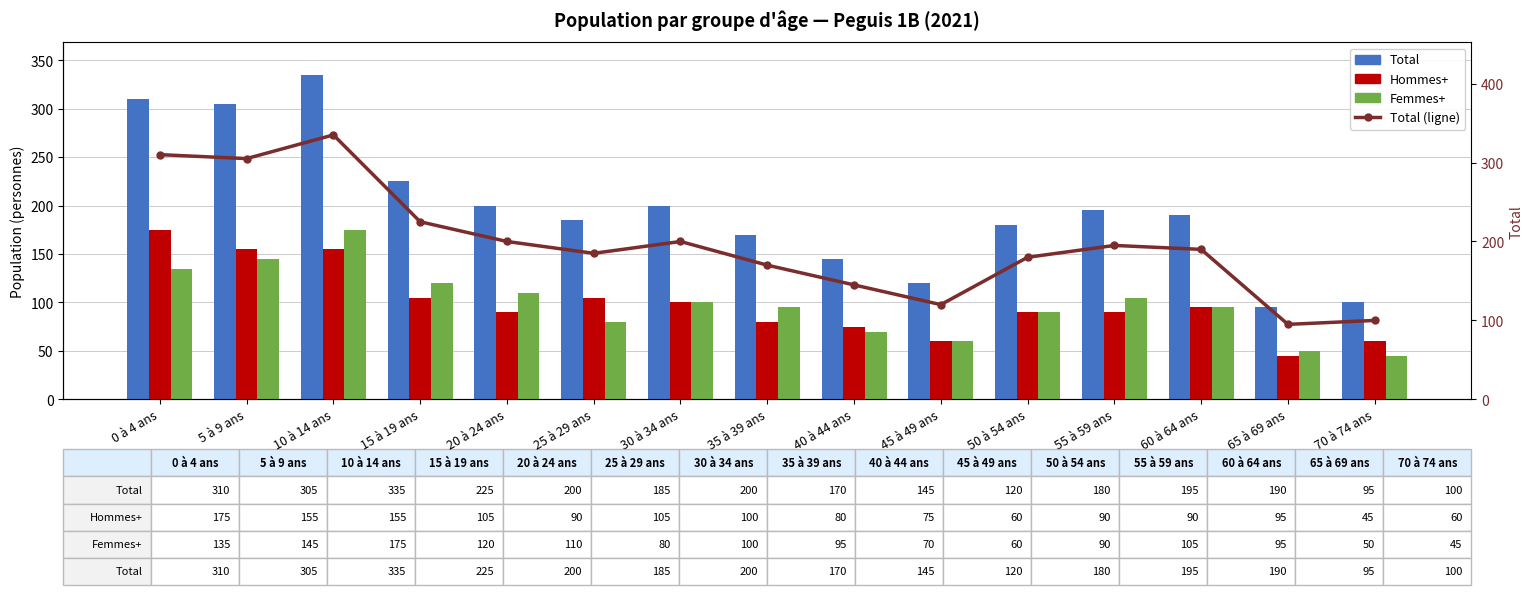

Which series changed the most between 40 à 44 ans and 65 à 69 ans?

Total